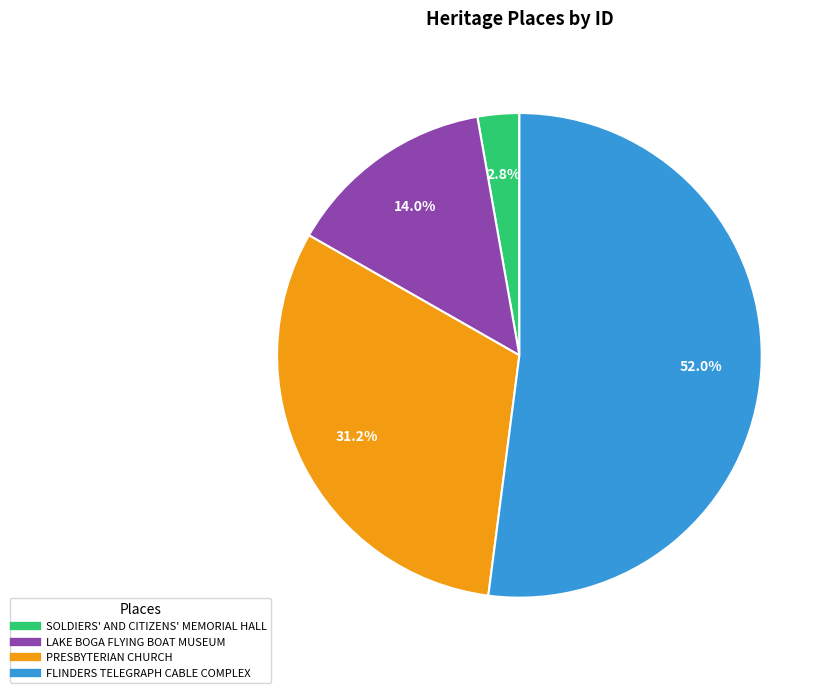

How many segments does this pie chart have?

4